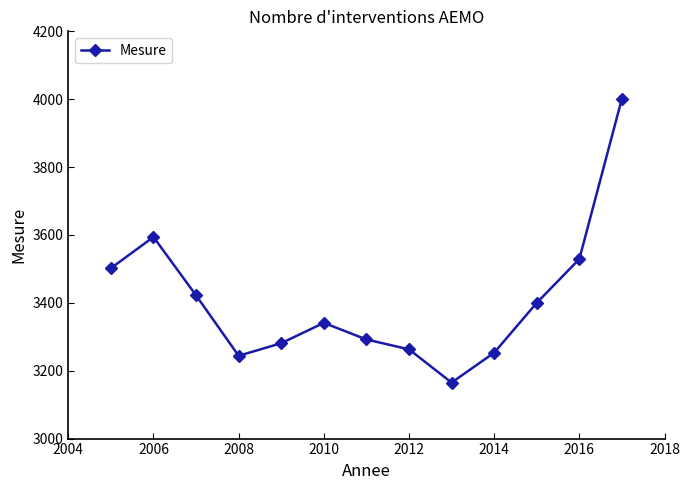

How many points are higher than both their immediate neighbors (excluding endpoints)?

2